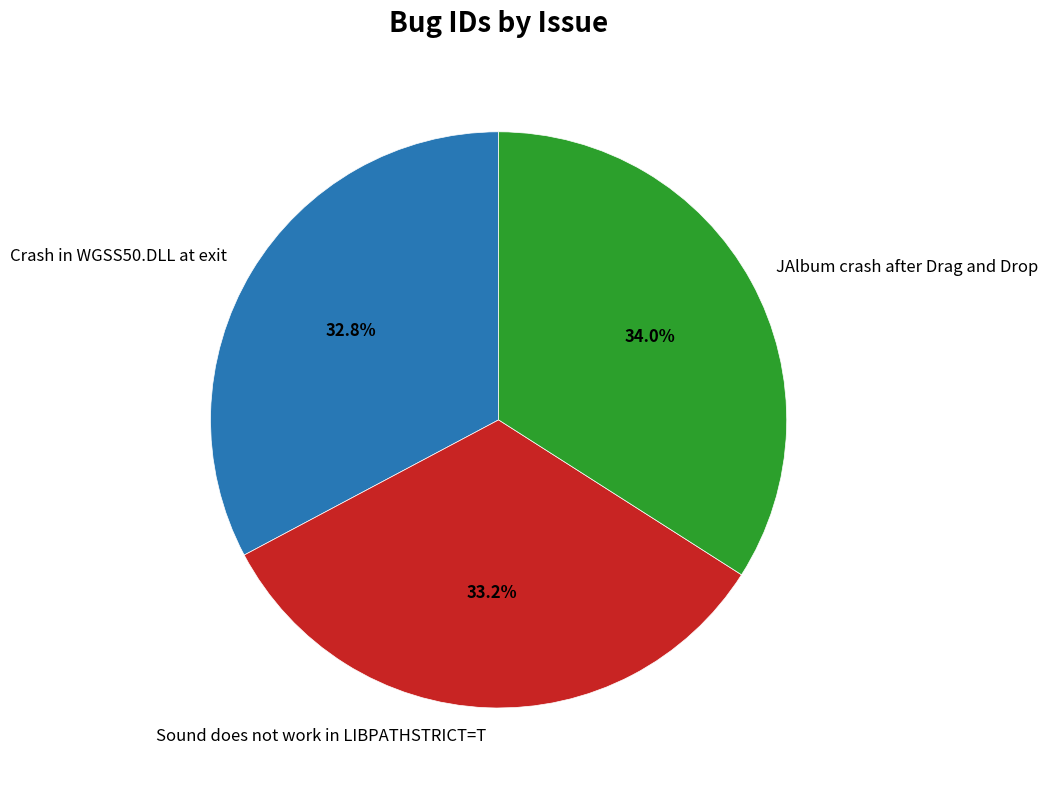

To the nearest percent, what percentage of the pie is JAlbum crash after Drag and Drop?

34%